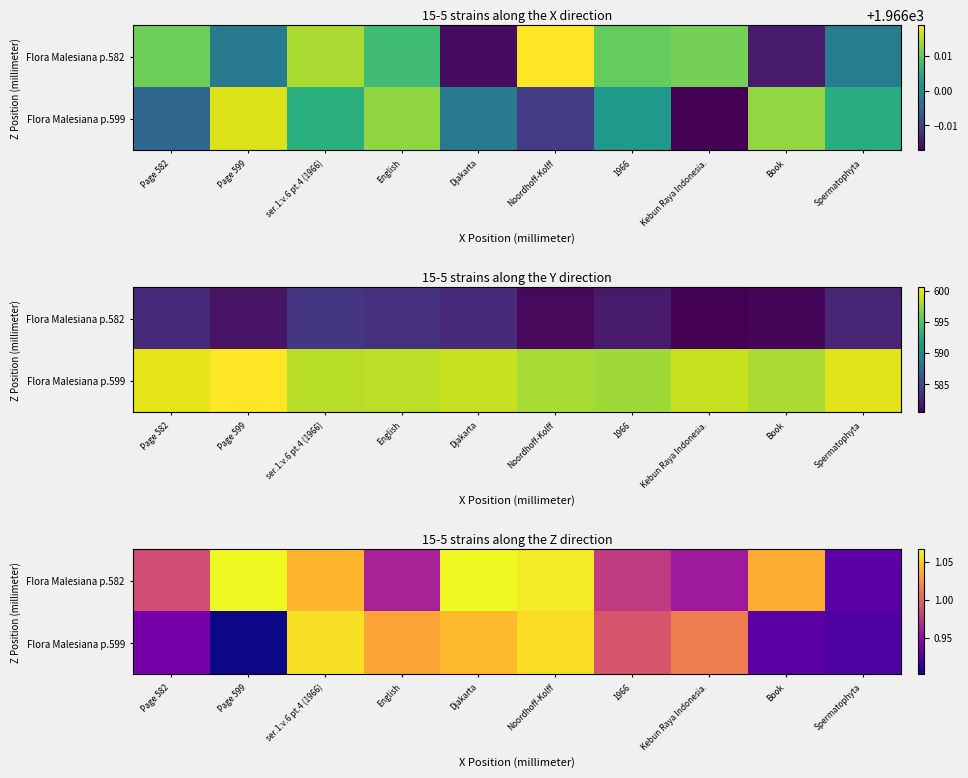

Which series has the widest spread of values?

Flora Malesiana p.599